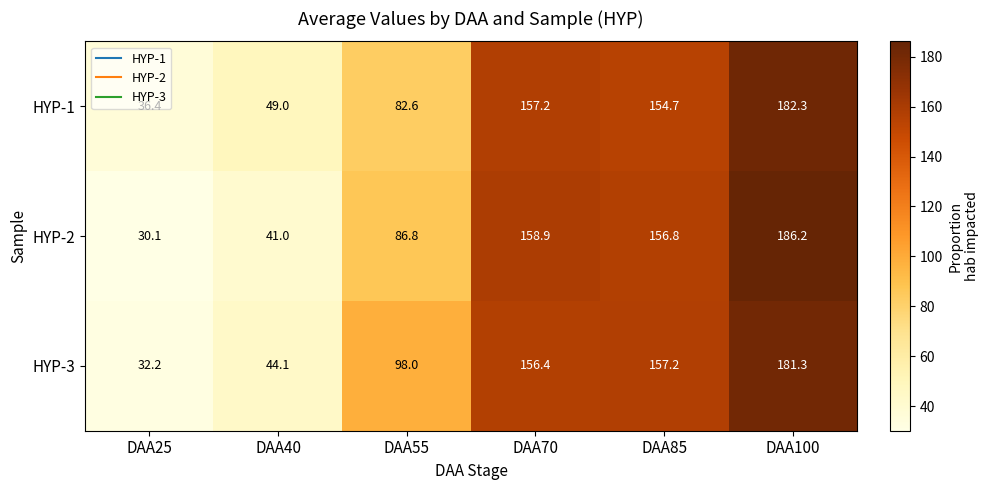

True or false: HYP-3 has a value of 19.8 at DAA40.

False